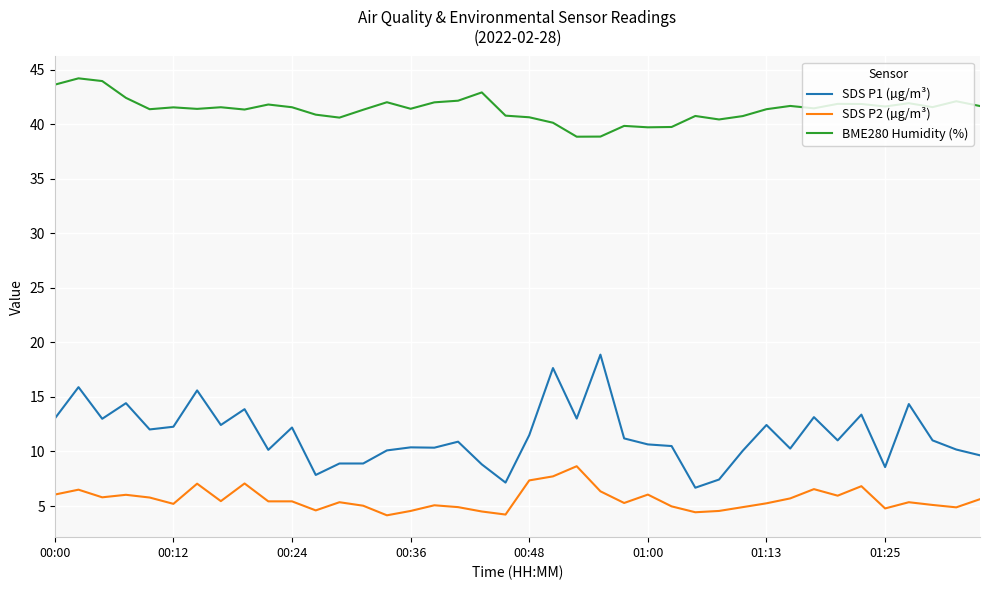

True or false: SDS P2 (µg/m³) and BME280 Humidity (%) cross at least once.

False